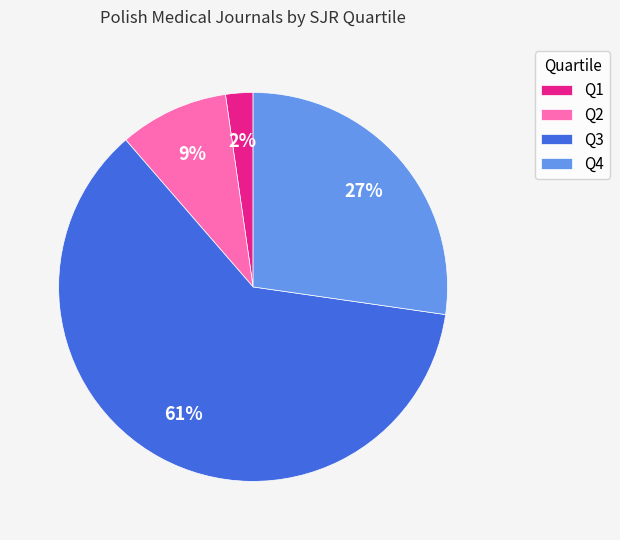

Is it true that Q1 is 15% of the pie?

False